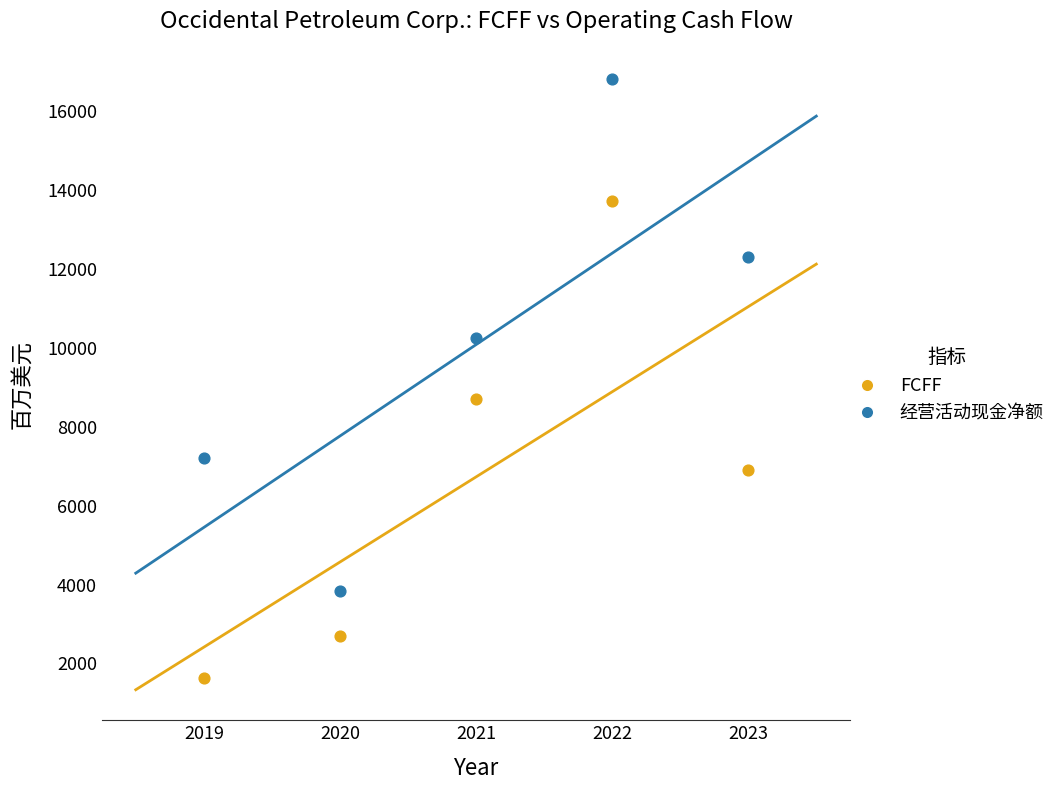

Across all data points, what is the range of X values (max minus min)?

4